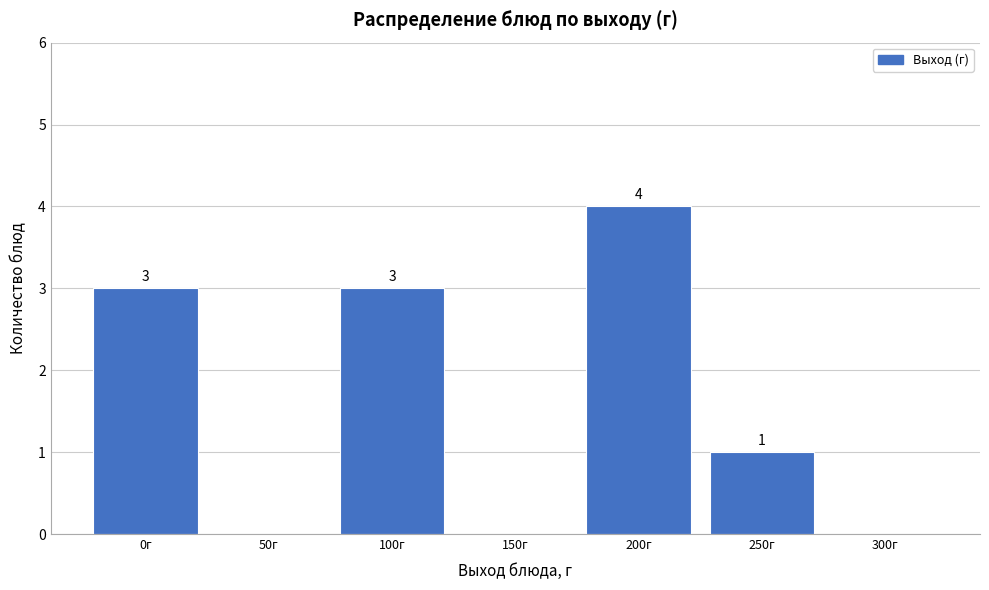

Reading left to right, transcribe all the data shown in this chart.

0г=3	50г=0	100г=3	150г=0	200г=4	250г=1	300г=0